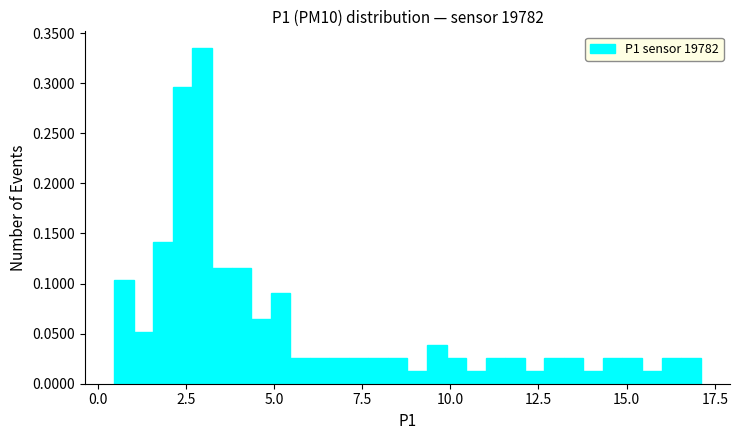

Read against the x-axis, roughly where is the centre of the tallest bar?

3.0